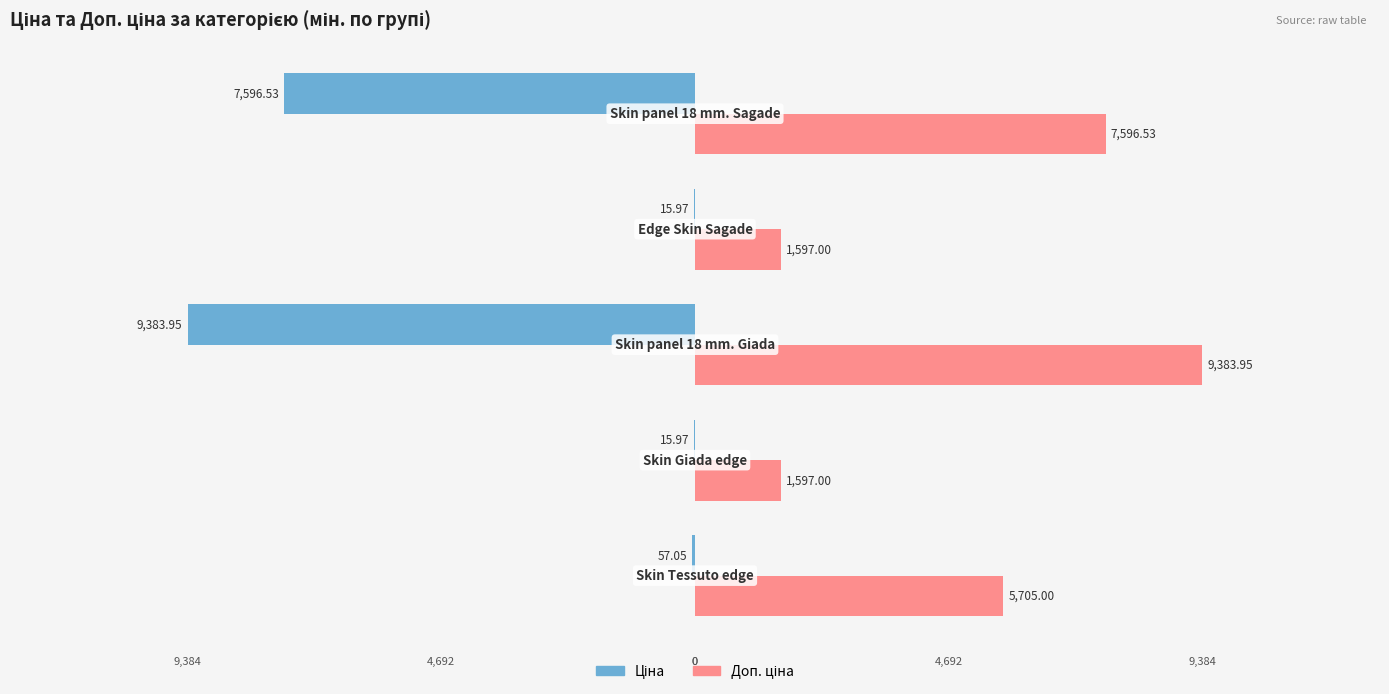

How many distinct data groups are displayed?

2